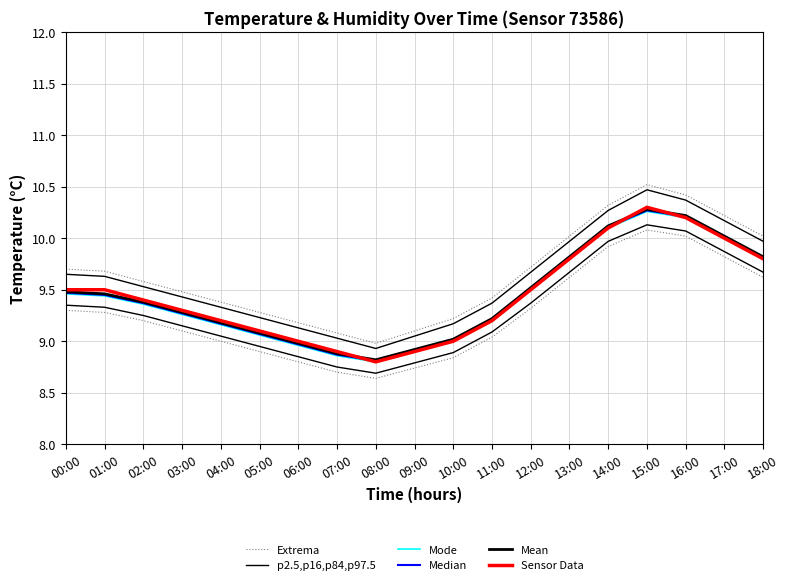

True or false: Median has a value of 6.1 at 05:00.

False